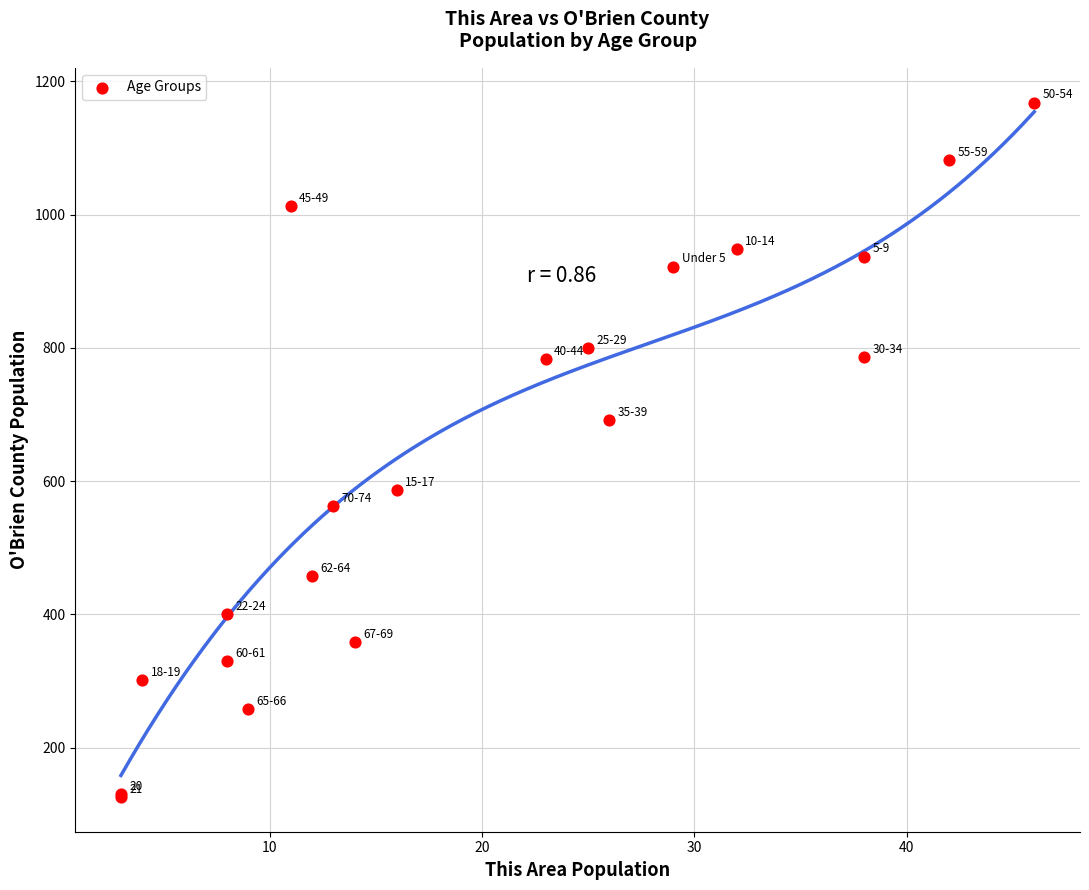

What Y value in the scatter plot is closest to 647?

691